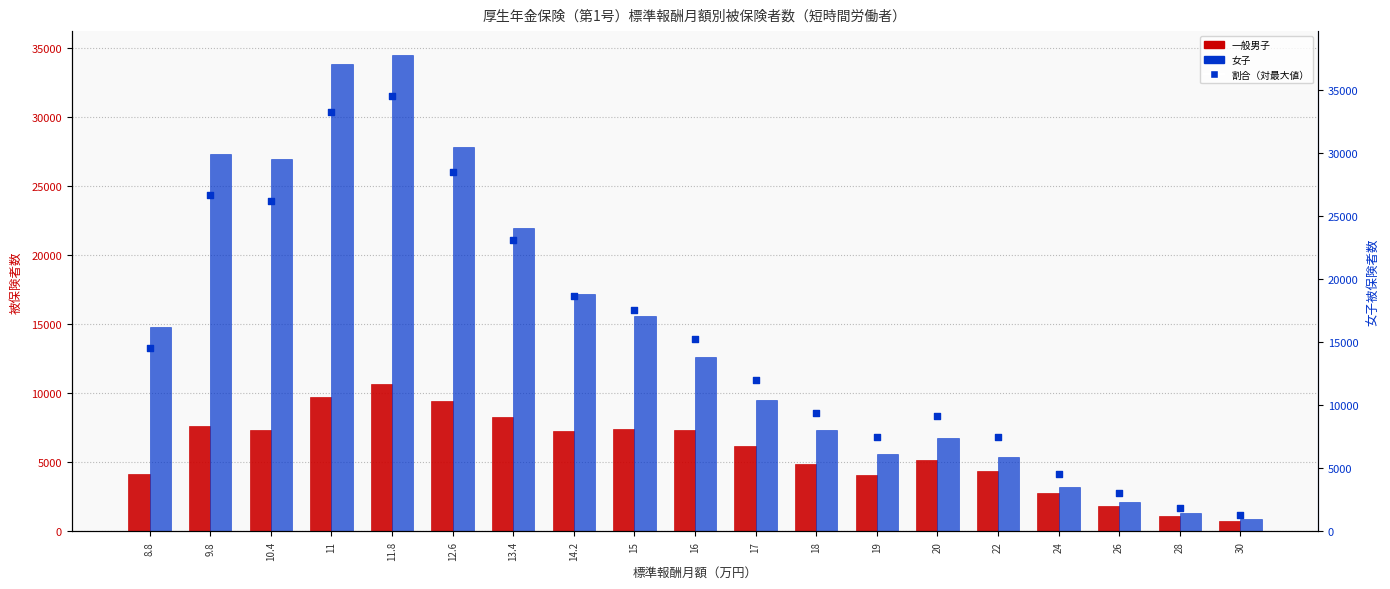

At which category is the sum across all series the highest?

11.8